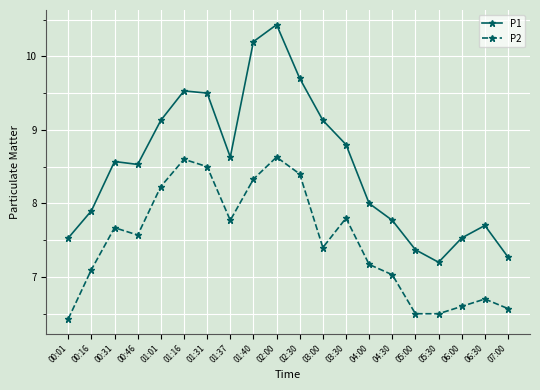

Reading left to right, list all the values displayed in this chart.

P1: 00:01=7.5	00:16=7.9	00:31=8.6	00:46=8.5	01:01=9.1	01:16=9.5	01:31=9.5	01:37=8.6	01:40=10.2	02:00=10.4	02:30=9.7	03:00=9.1	03:30=8.8	04:00=8.0	04:30=7.8	05:00=7.4	05:30=7.2	06:00=7.5	06:30=7.7	07:00=7.3
P2: 00:01=6.4	00:16=7.1	00:31=7.7	00:46=7.6	01:01=8.2	01:16=8.6	01:31=8.5	01:37=7.8	01:40=8.3	02:00=8.6	02:30=8.4	03:00=7.4	03:30=7.8	04:00=7.2	04:30=7.0	05:00=6.5	05:30=6.5	06:00=6.6	06:30=6.7	07:00=6.6